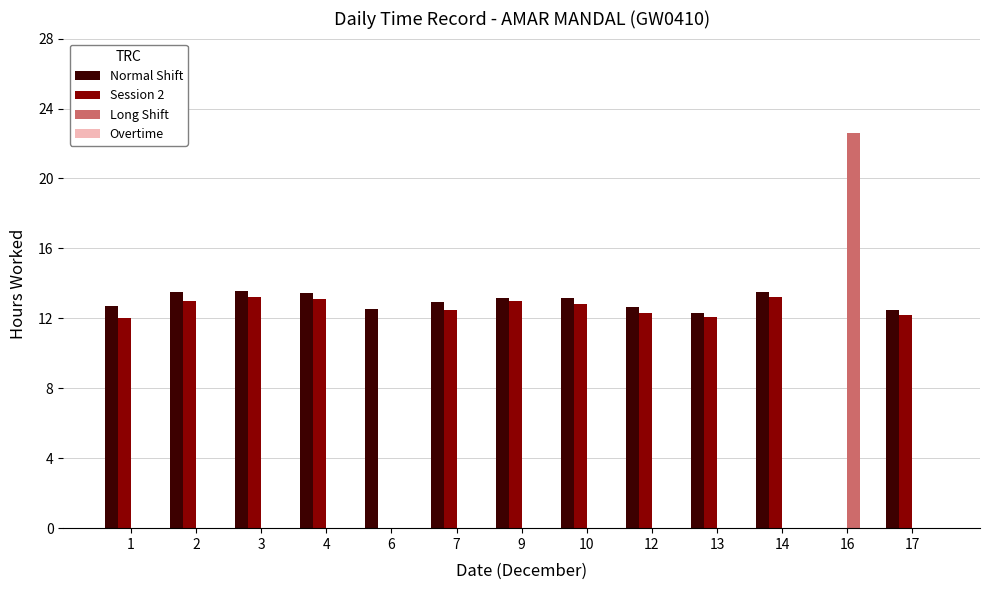

What is the sum of the Session 2 values at 16 and 13?

12.1